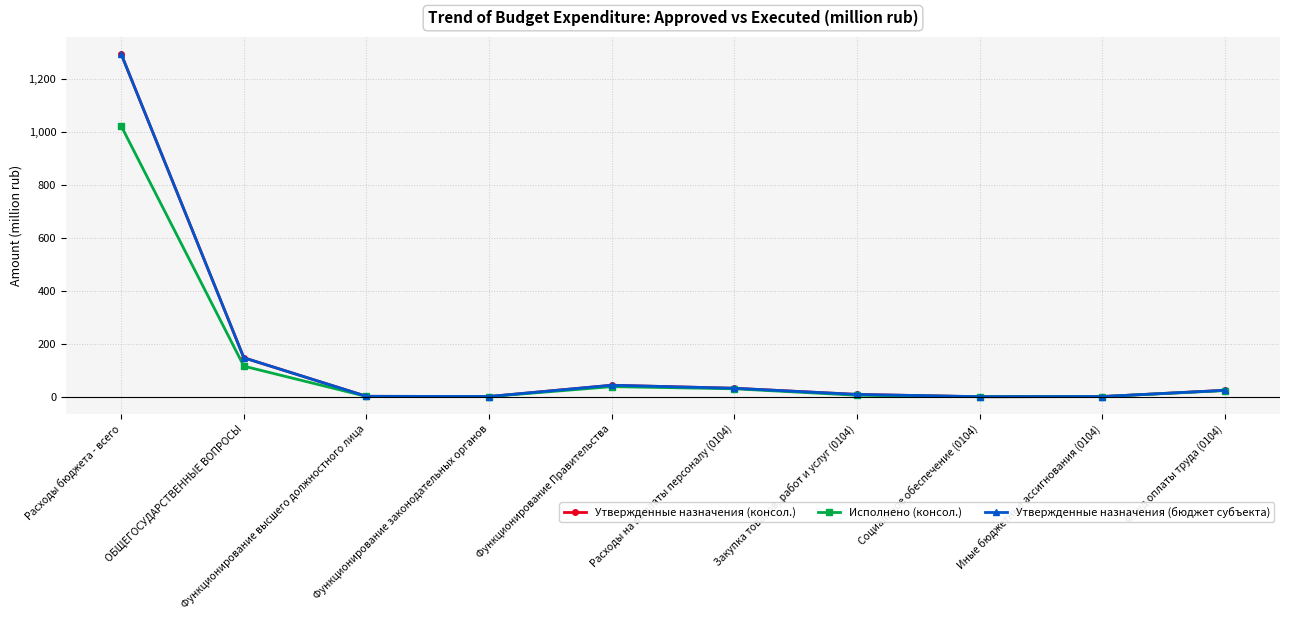

At which category does the chart reach its peak across all series?

Расходы бюджета - всего